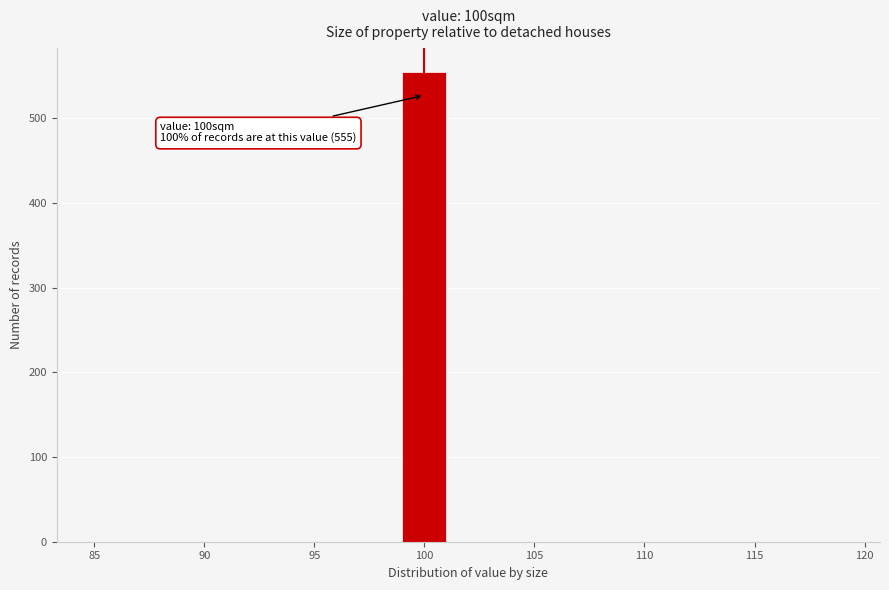

Which range on the x-axis has the tallest bar?

99 to 101